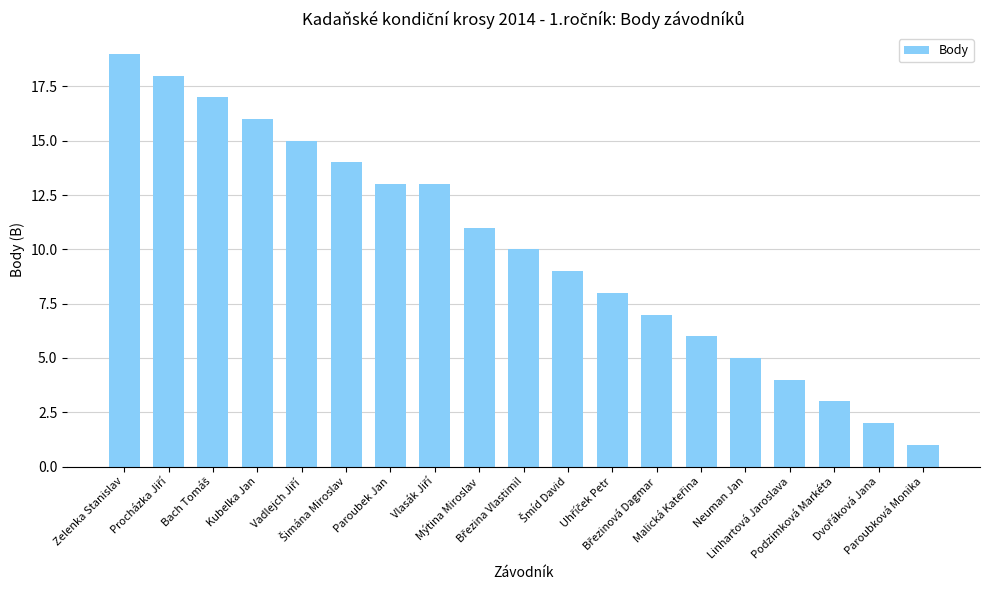

What is the average value?

10